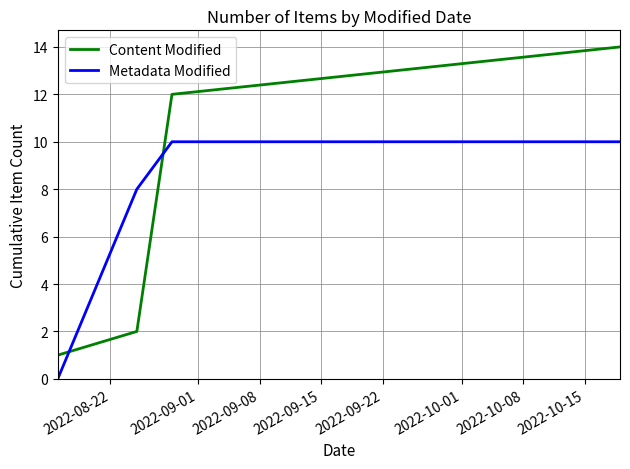

What is the maximum value shown in the chart?

14